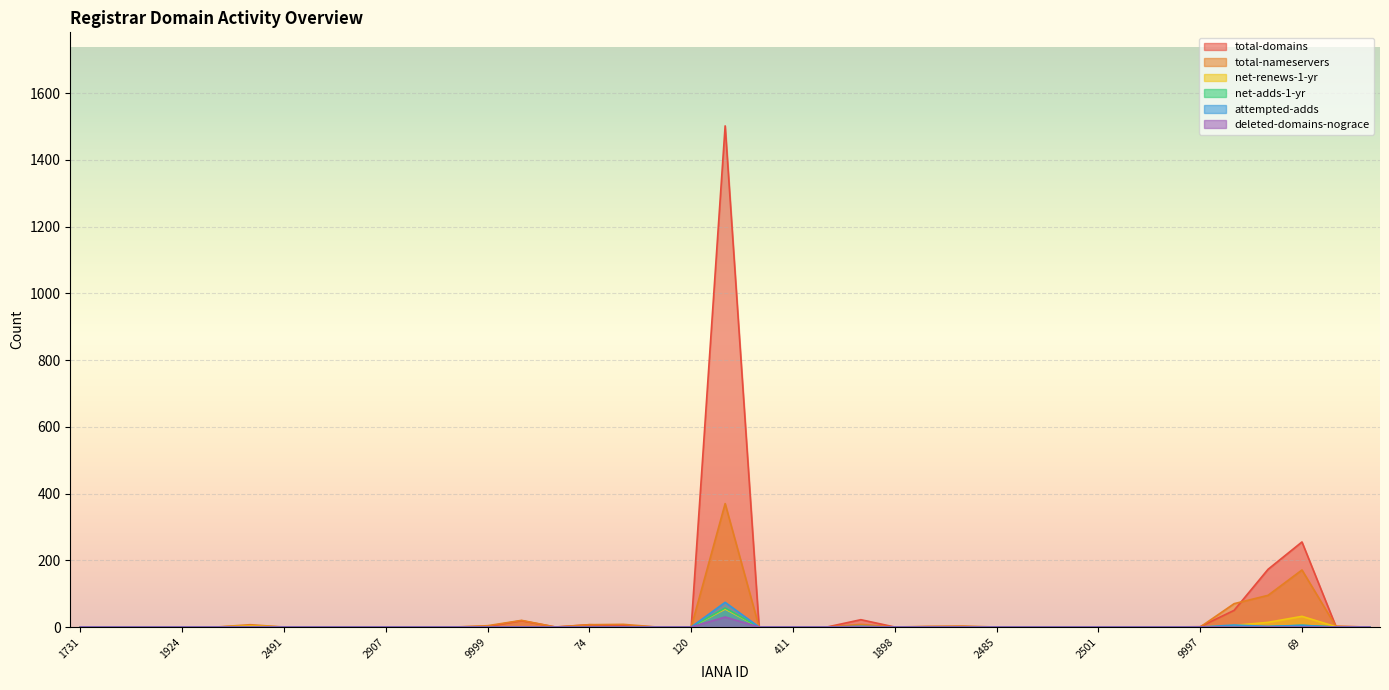

The value of net-renews-1-yr at 2475 is -36. True or false?

False